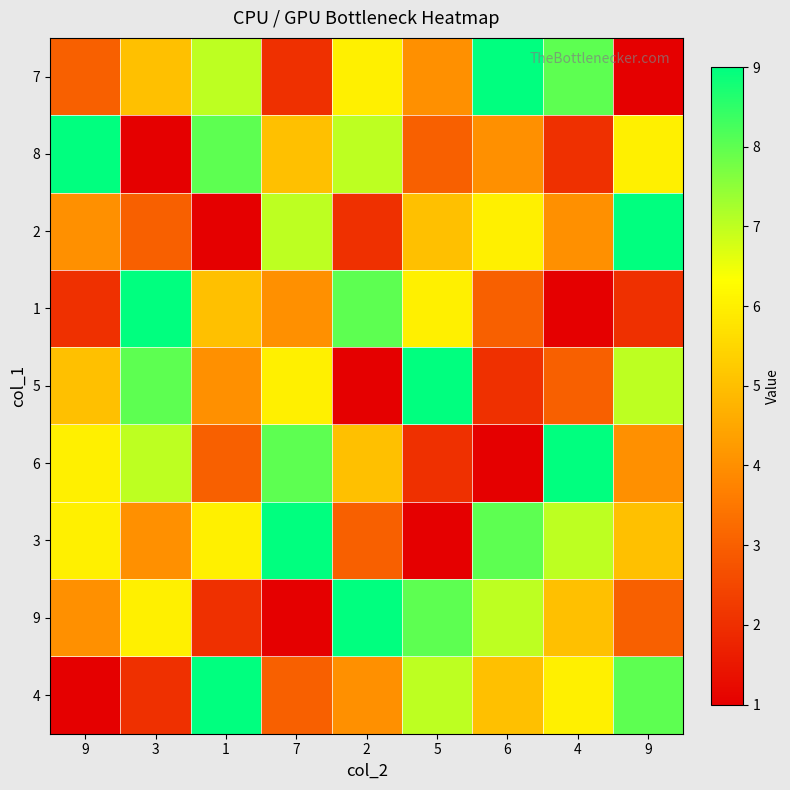

Which series has the largest range (max minus min)?

7